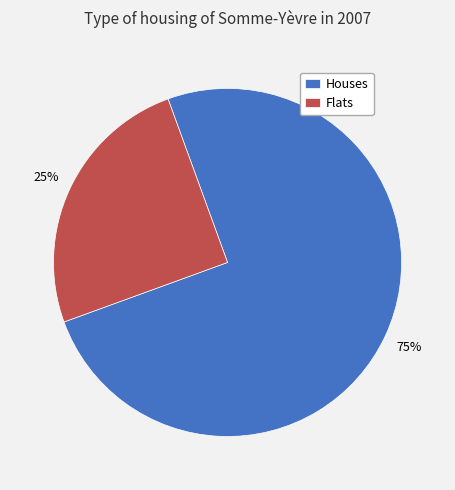

Count the number of slices in the pie.

2